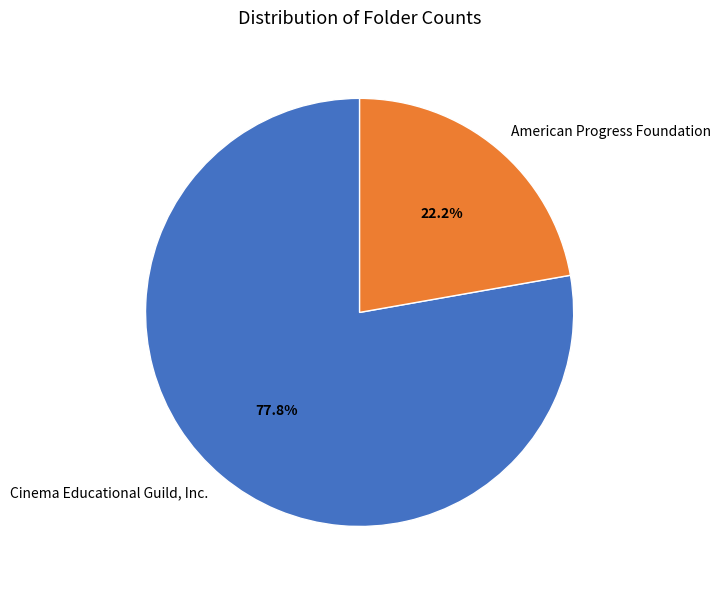

How much of the chart is everything except American Progress Foundation?

77.8%